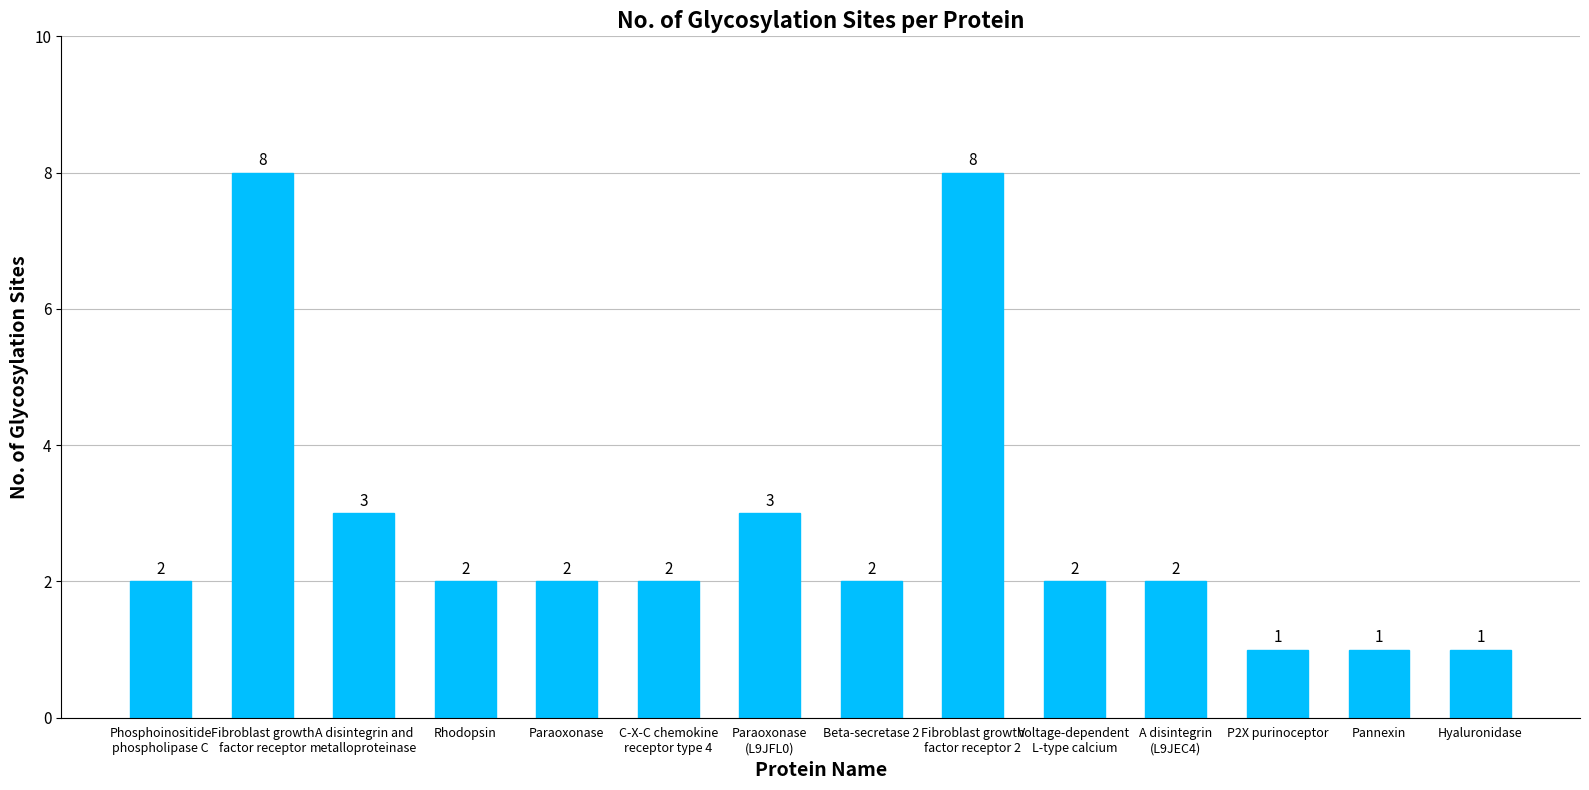

What is the difference between the values at Beta-secretase 2 and Pannexin?

1